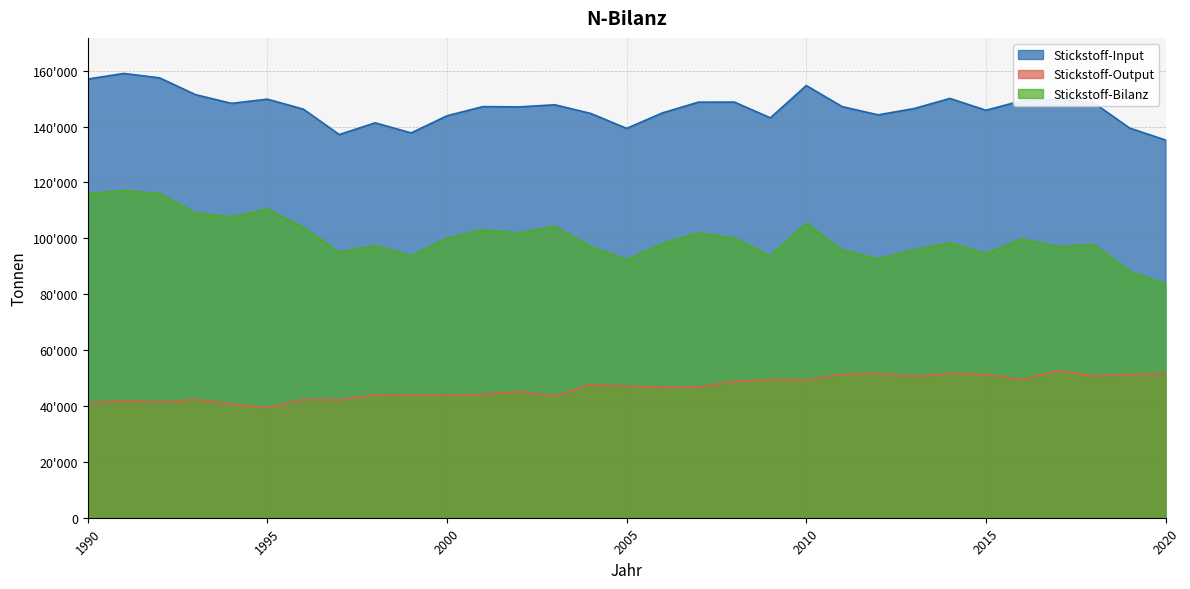

How many lines are shown in the chart?

3